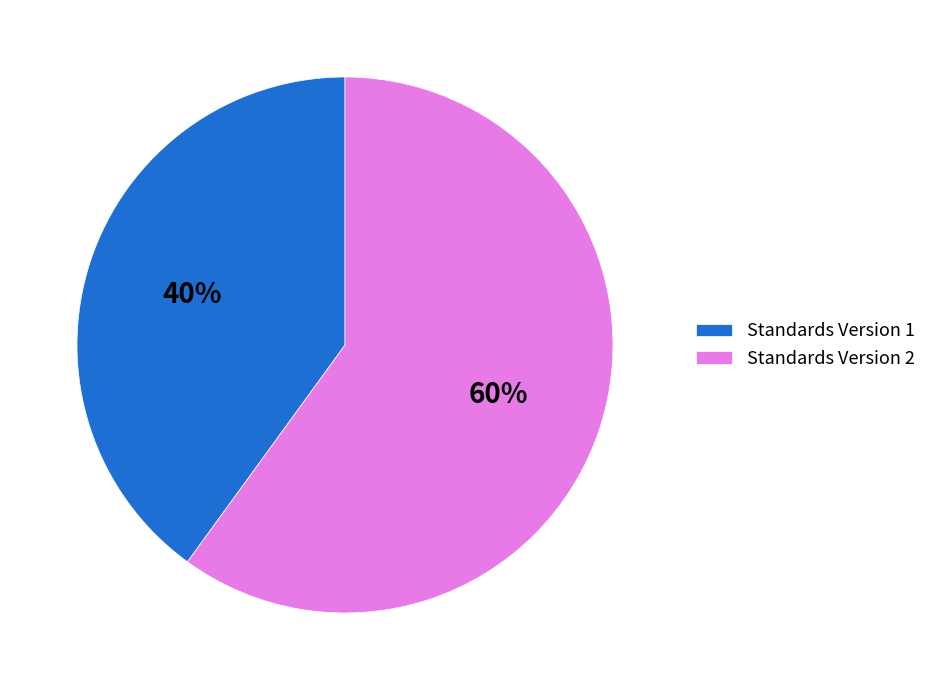

Is there any slice that represents more than half of the pie?

Yes